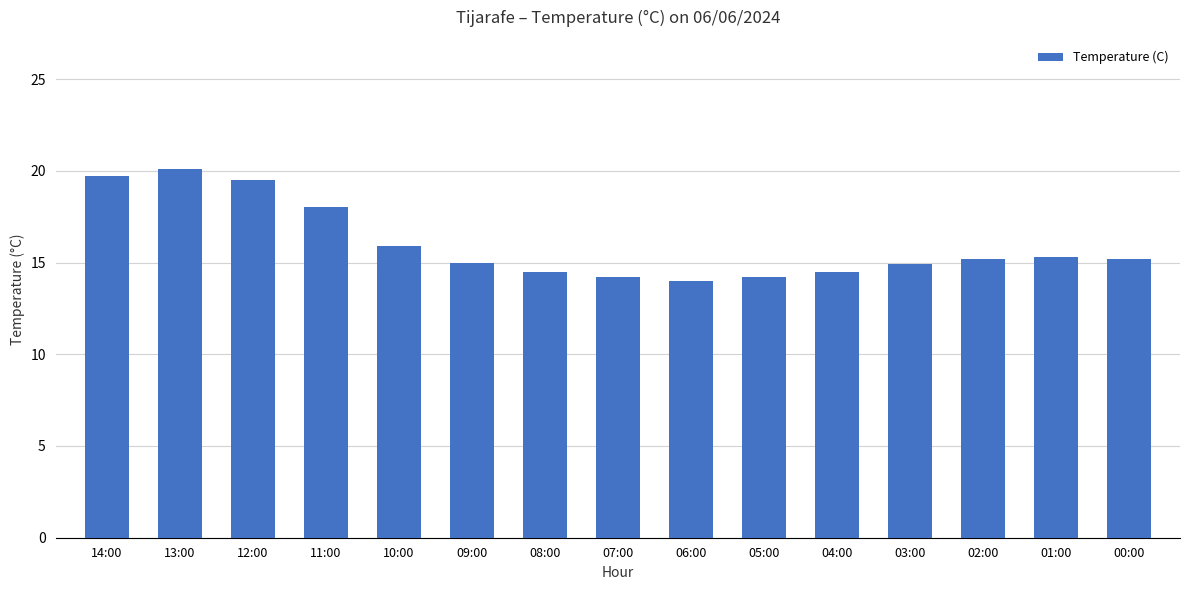

The value at 01:00 is 27.1. True or false?

False